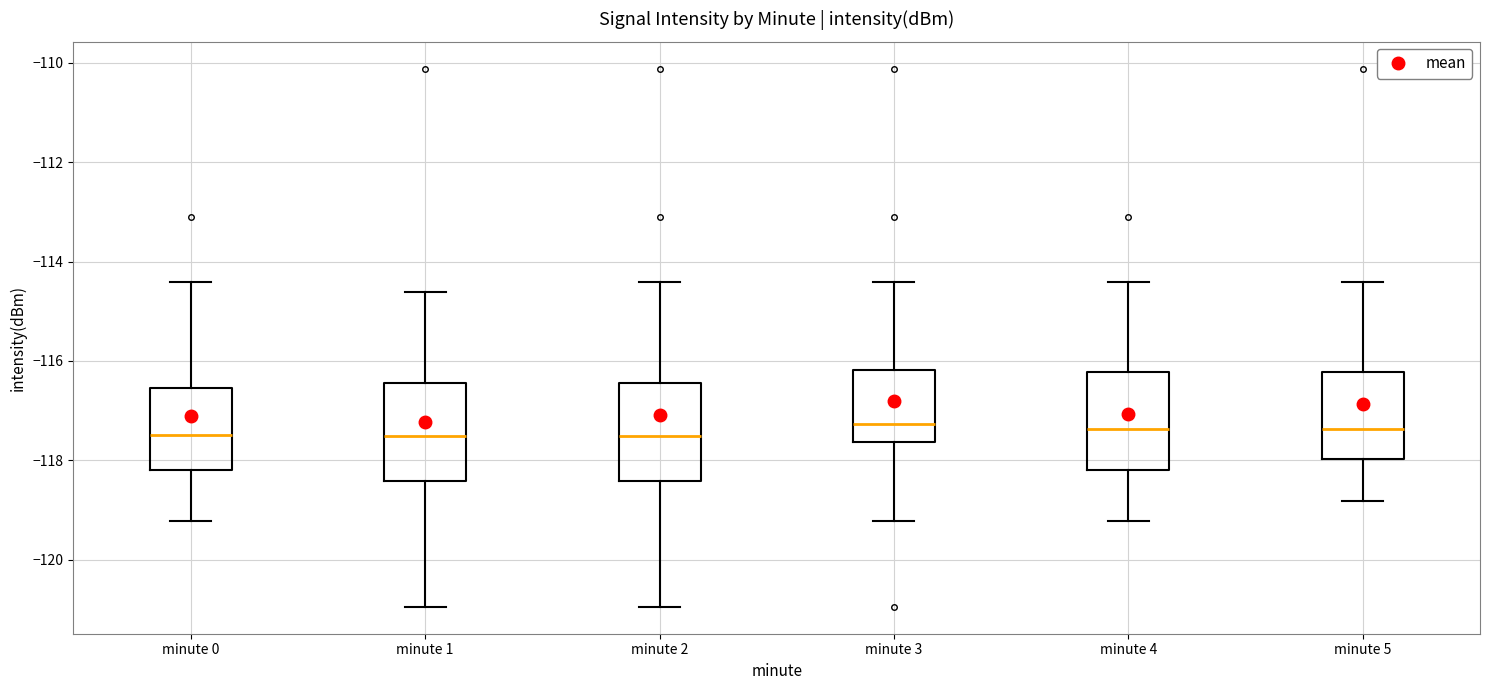

Reading left to right, read every box against the y-axis: the position of its median line, the range the box covers, and the ends of its whiskers. The values are not printed on the chart, so give them approximately, as read against the axis.

minute 0: median -117.4, box -118.2 to -116.6, whiskers -119.2 to -114.4
minute 1: median -117.6, box -118.4 to -116.4, whiskers -121.0 to -114.6
minute 2: median -117.6, box -118.4 to -116.4, whiskers -121.0 to -114.4
minute 3: median -117.2, box -117.6 to -116.2, whiskers -119.2 to -114.4
minute 4: median -117.4, box -118.2 to -116.2, whiskers -119.2 to -114.4
minute 5: median -117.4, box -118.0 to -116.2, whiskers -118.8 to -114.4